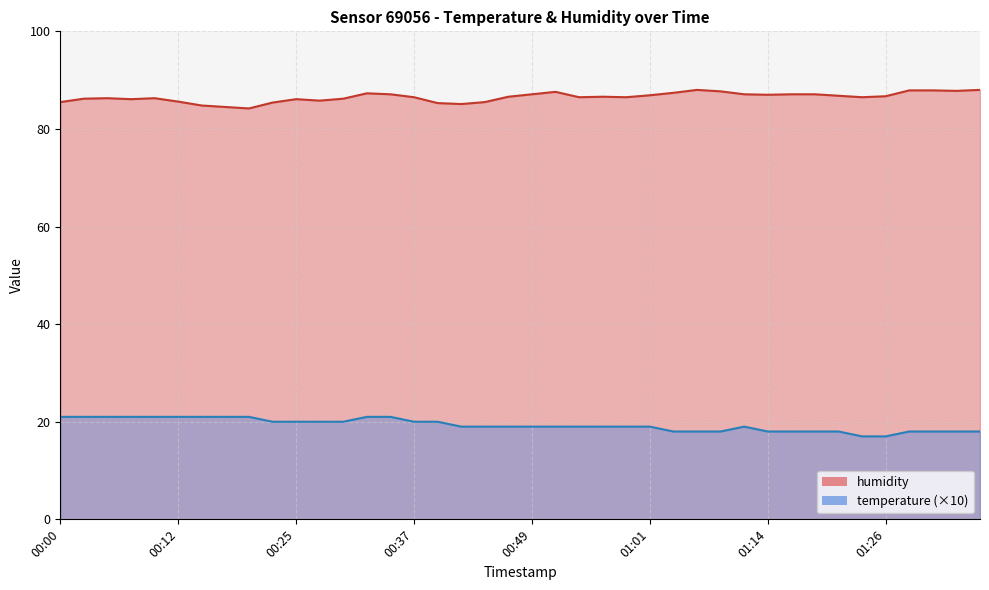

Reading left to right, extract all data points from this chart.

temperature: 21.0	21.0	21.0	21.0	21.0	21.0	21.0	21.0	21.0	20.0	20.0	20.0	20.0	21.0	21.0	20.0	20.0	19.0	19.0	19.0	19.0	19.0	19.0	19.0	19.0	19.0	18.0	18.0	18.0	19.0	18.0	18.0	18.0	18.0	17.0	17.0	18.0	18.0	18.0	18.0
humidity: 85.5	86.2	86.3	86.1	86.3	85.6	84.8	84.5	84.2	85.4	86.1	85.8	86.2	87.3	87.1	86.5	85.3	85.1	85.5	86.6	87.1	87.6	86.5	86.6	86.5	86.9	87.4	88.0	87.7	87.1	87.0	87.1	87.1	86.8	86.5	86.7	87.9	87.9	87.8	88.0